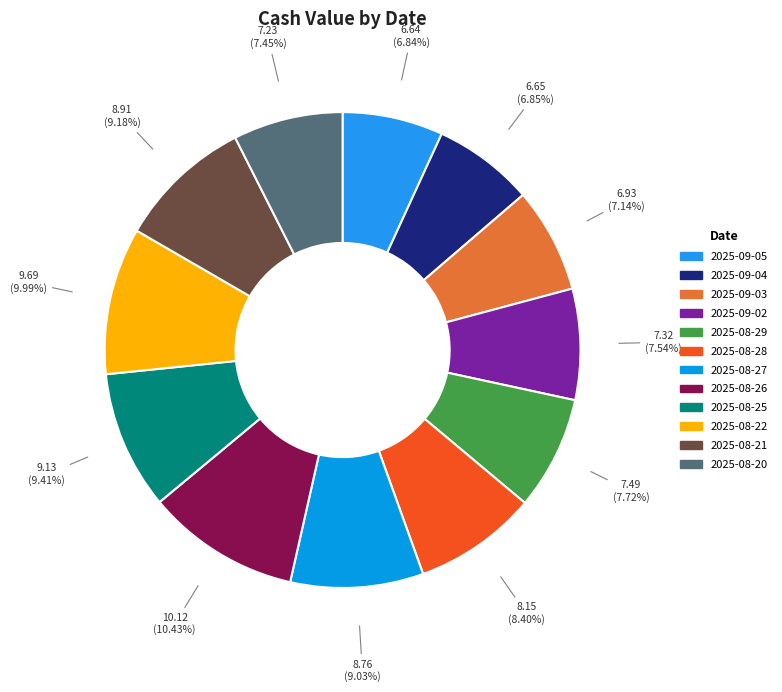

How many segments does this pie chart have?

12